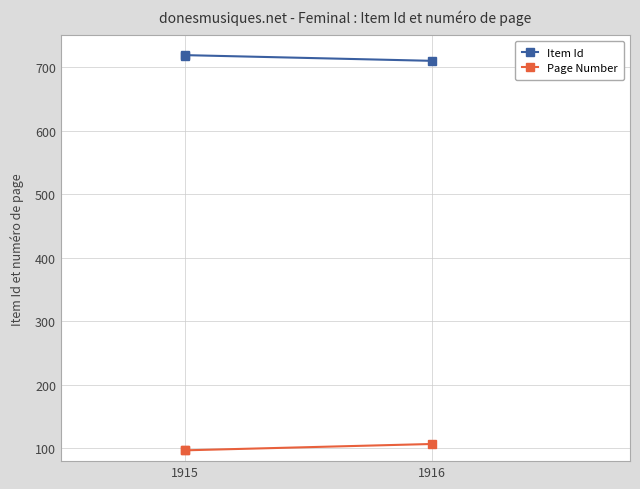

Rank the series by their maximum value, from lowest to highest.

Page Number, Item Id